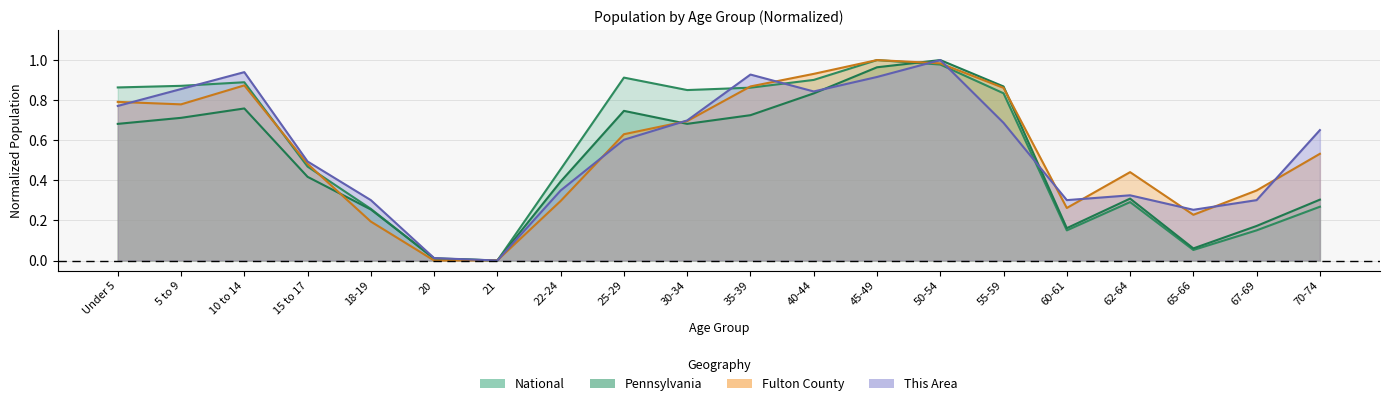

Which series has the largest total across all categories?

This Area